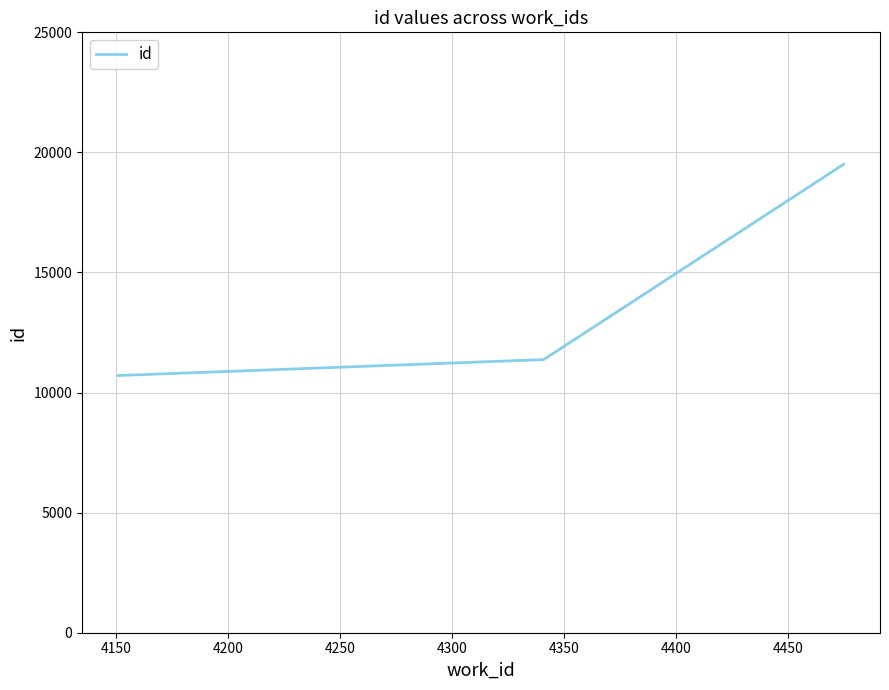

What is the maximum value shown in the chart?

19508